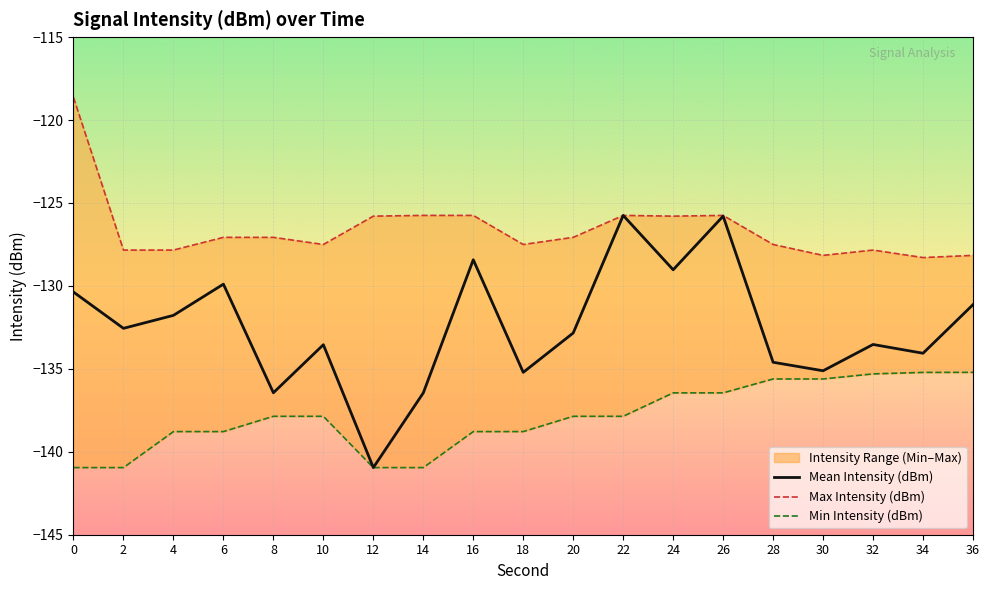

What is the lowest value of the Mean Intensity (dBm) series?

-141.0